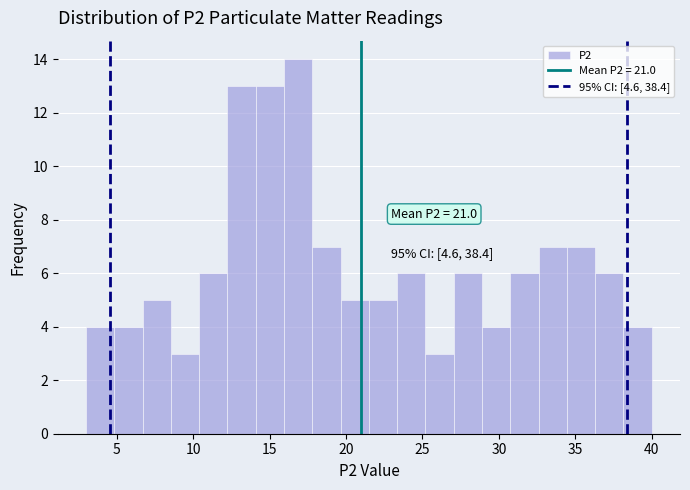

Around what value on the x-axis is the tallest bar? Give the approximate position of its centre, as read against the axis.

17.0